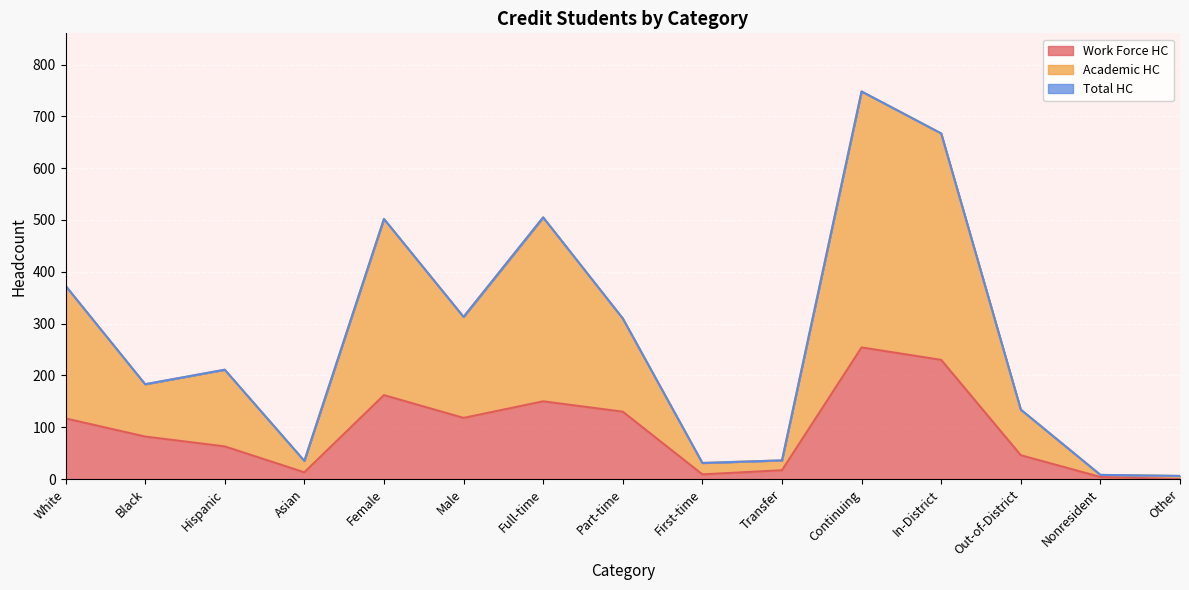

Between First-time and Out-of-District, which is larger?

Out-of-District